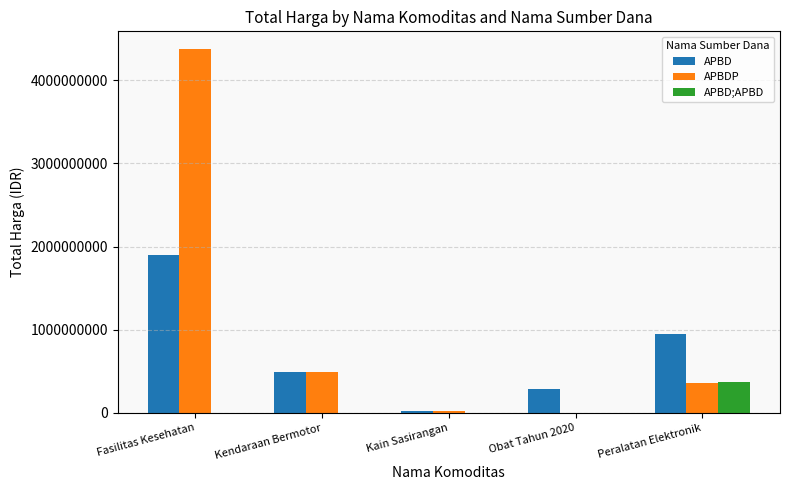

Which series changed the most between Fasilitas Kesehatan and Kain Sasirangan?

APBDP